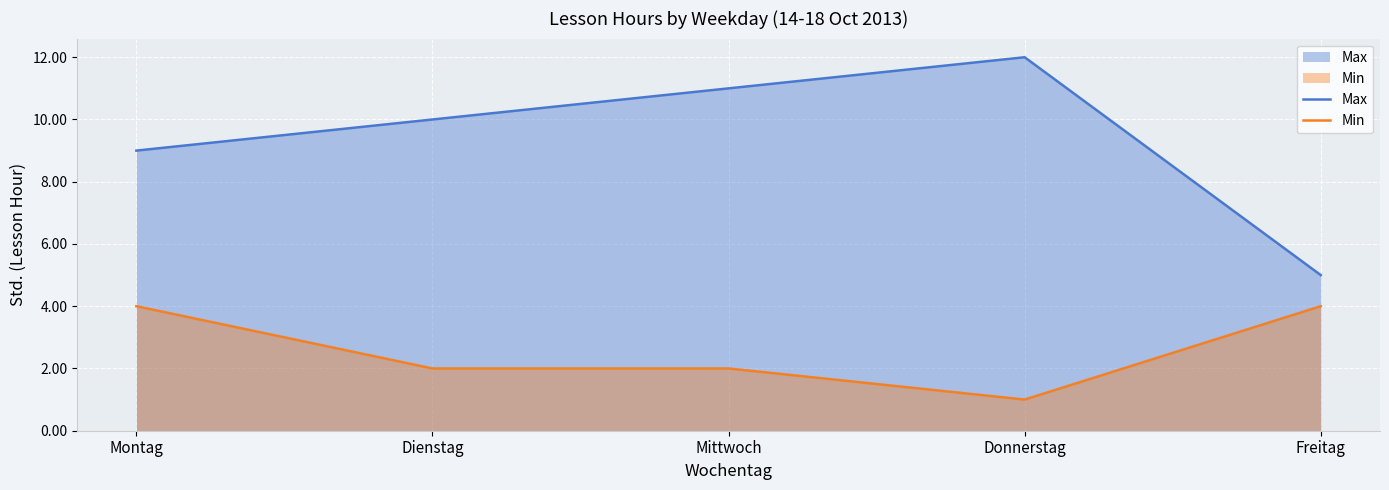

Where is the first local maximum for Max?

Donnerstag